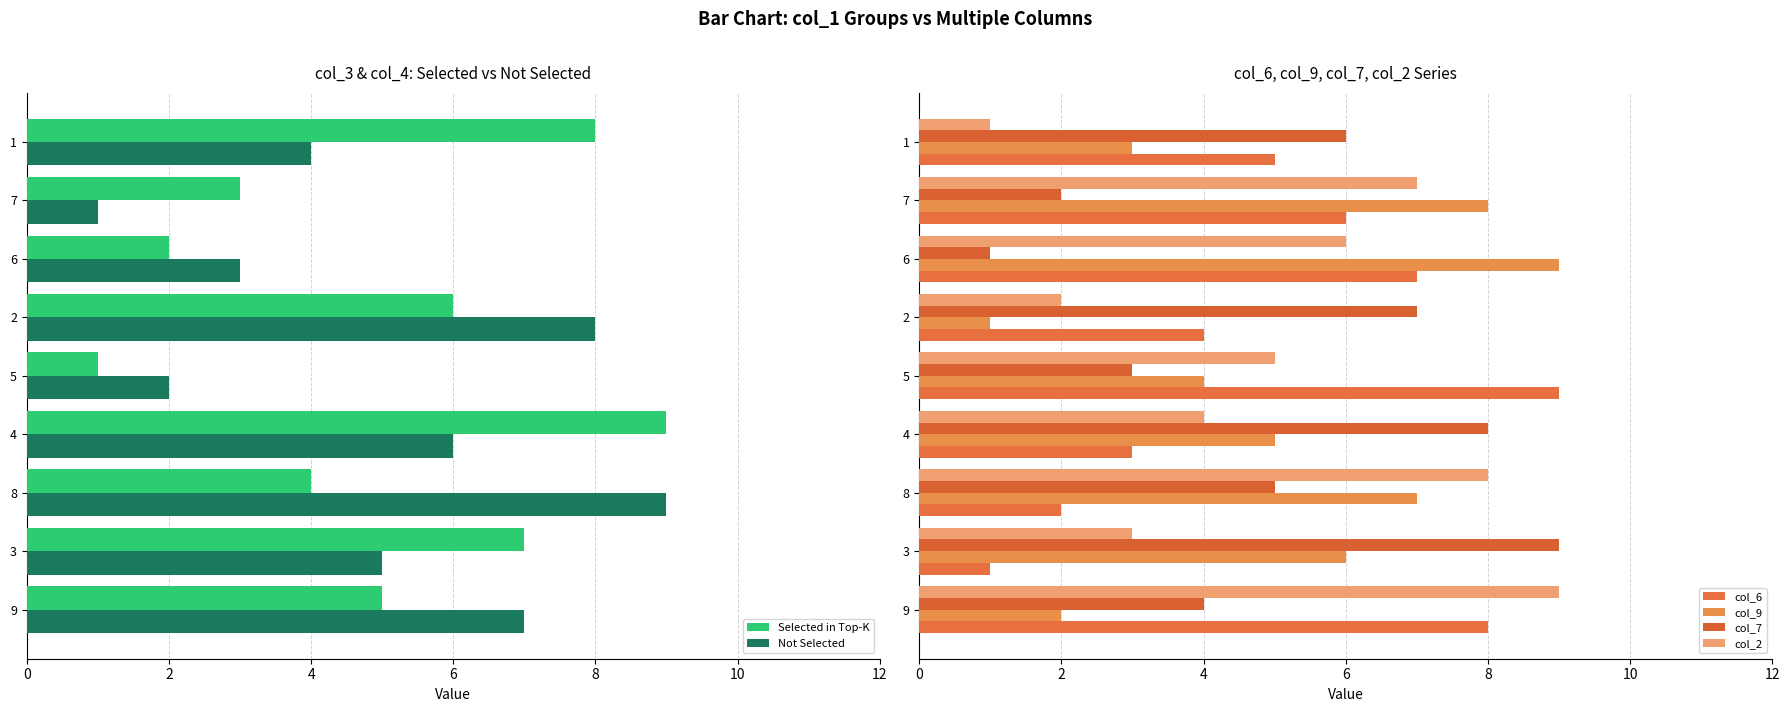

What is the difference between the second highest and second lowest values in the Not Selected series?

6